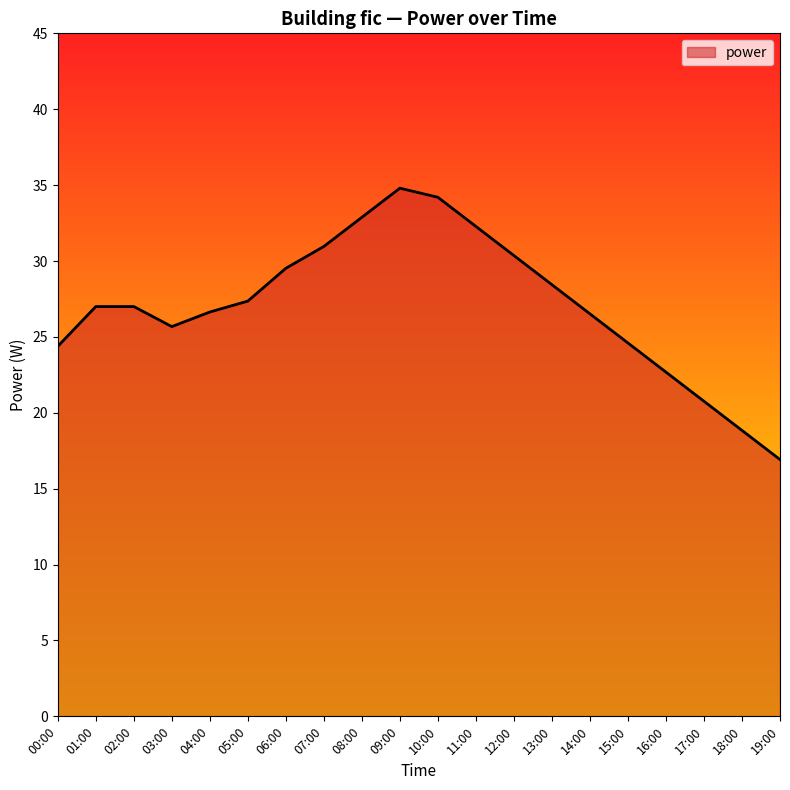

At which category does the data reach its first local valley?

03:00